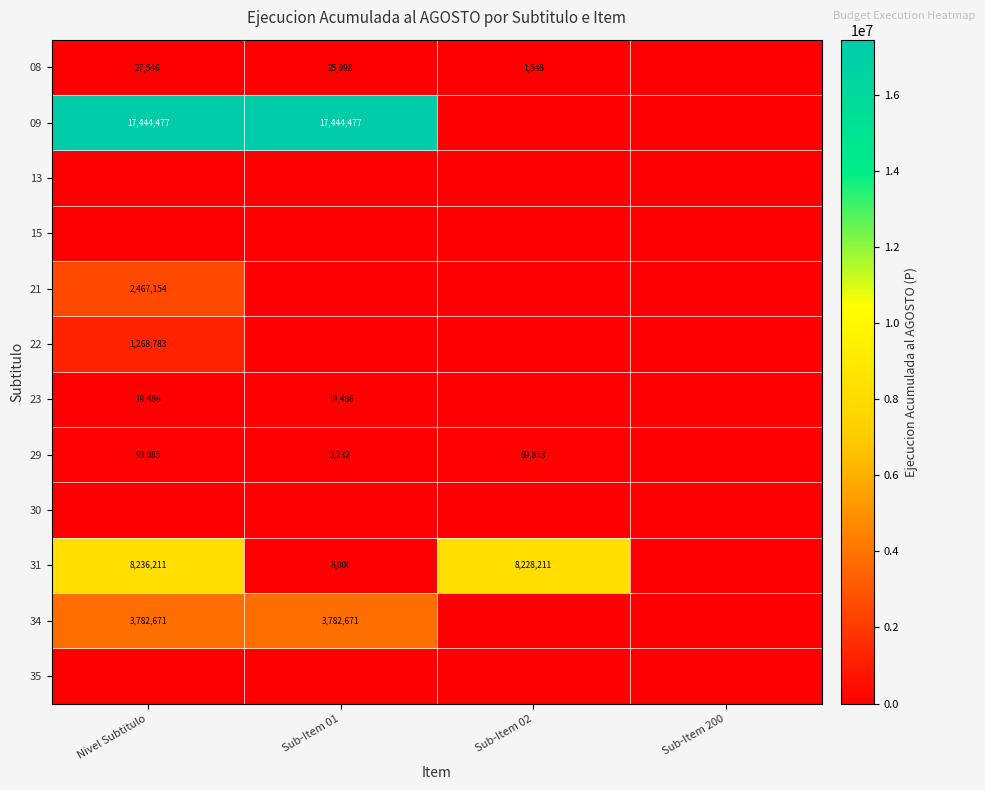

The 31 series shows 3369773 at Nivel Subtitulo. True or false?

False